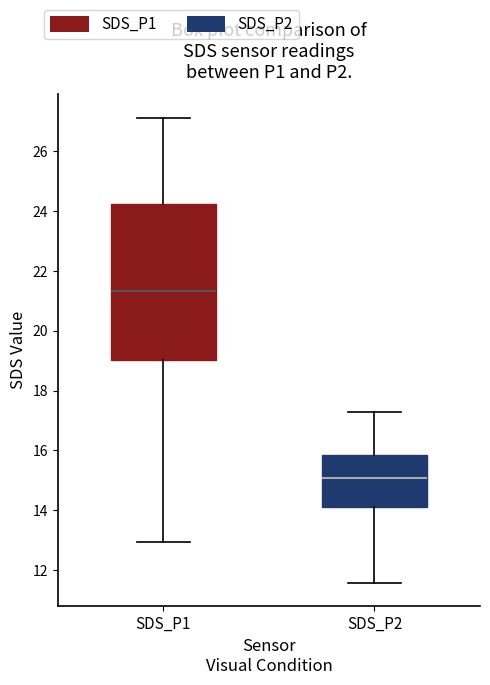

Where does the median line of the box for SDS_P2 sit on the y-axis? The values are not printed on the chart, so give them approximately, as read against the axis.

15.0